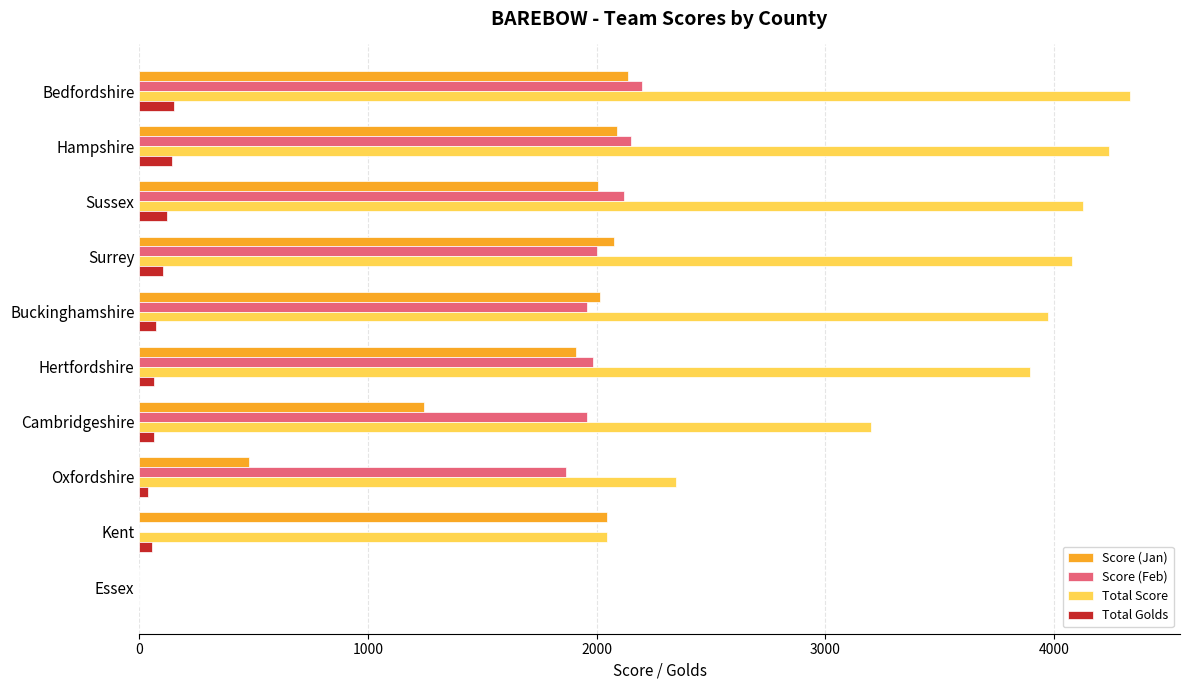

What is the average value of the Score (Jan) series?

1600